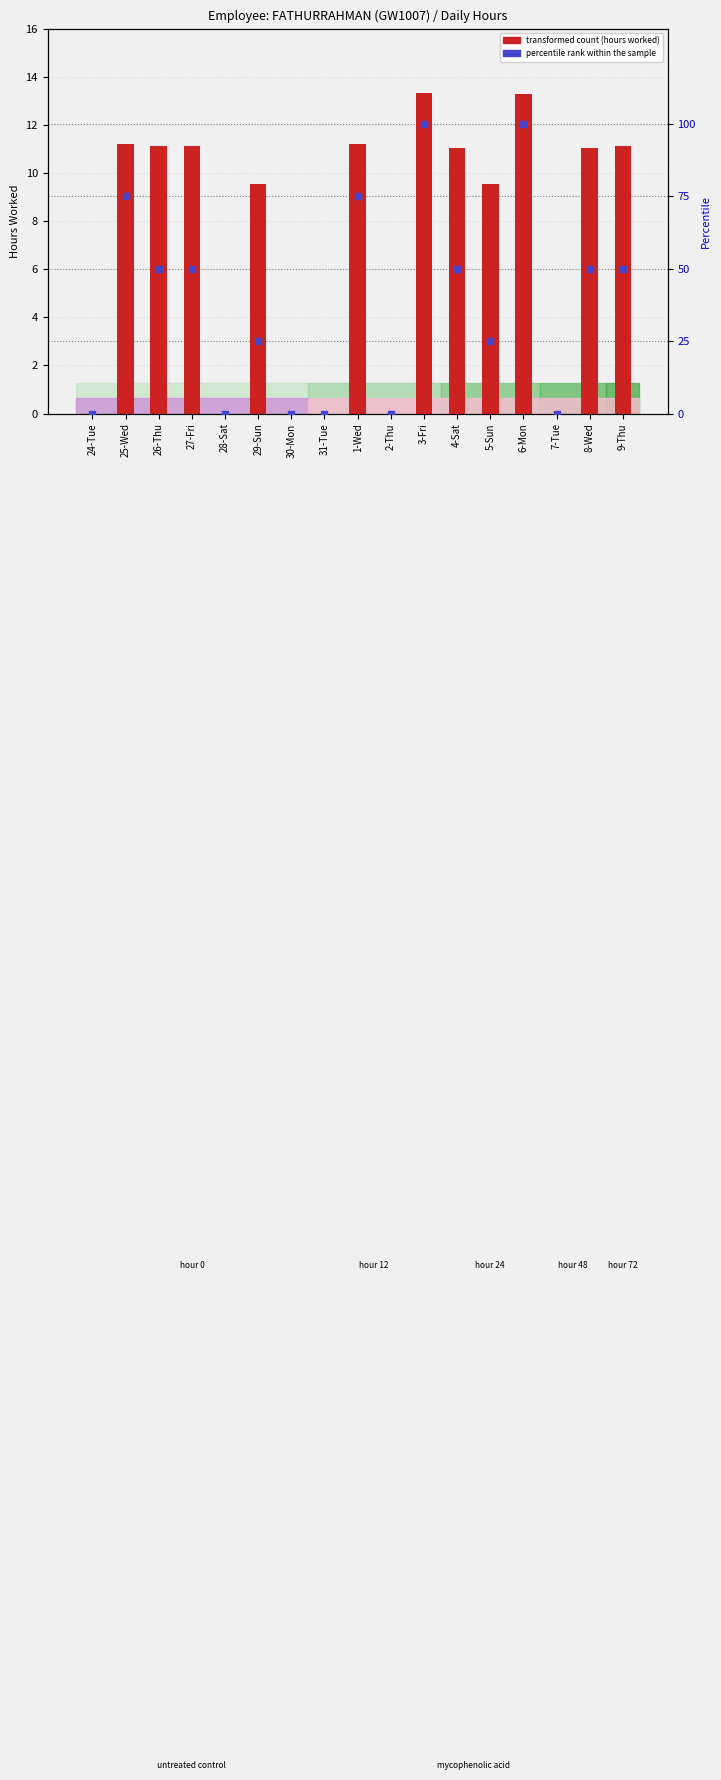

Which series contains the highest Y value?

percentile rank within the sample